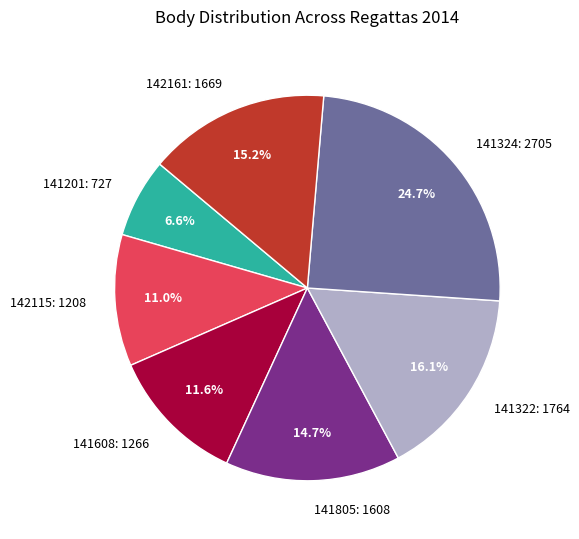

Between 141608 and 142161, which is larger?

142161